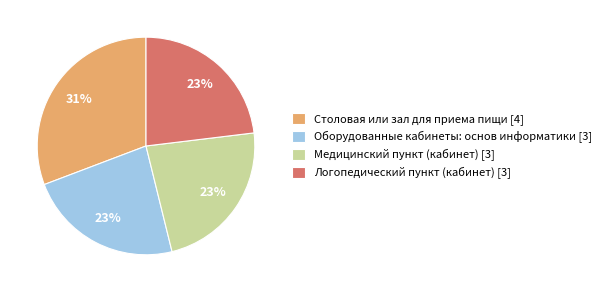

Count the number of slices in the pie.

4